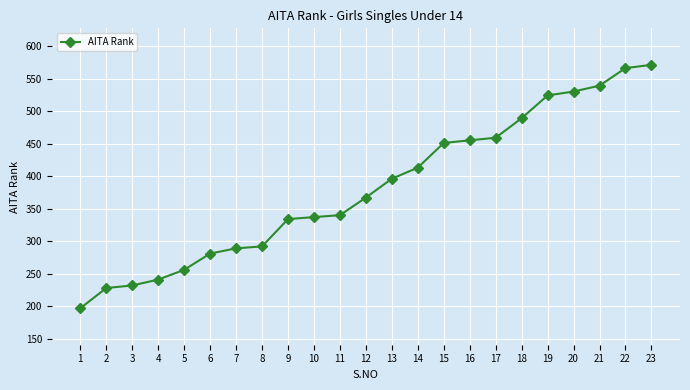

Reading left to right, extract all data points from this chart.

197	228	232	241	256	281	289	292	334	337	340	367	396	413	451	455	459	489	524	530	539	566	571